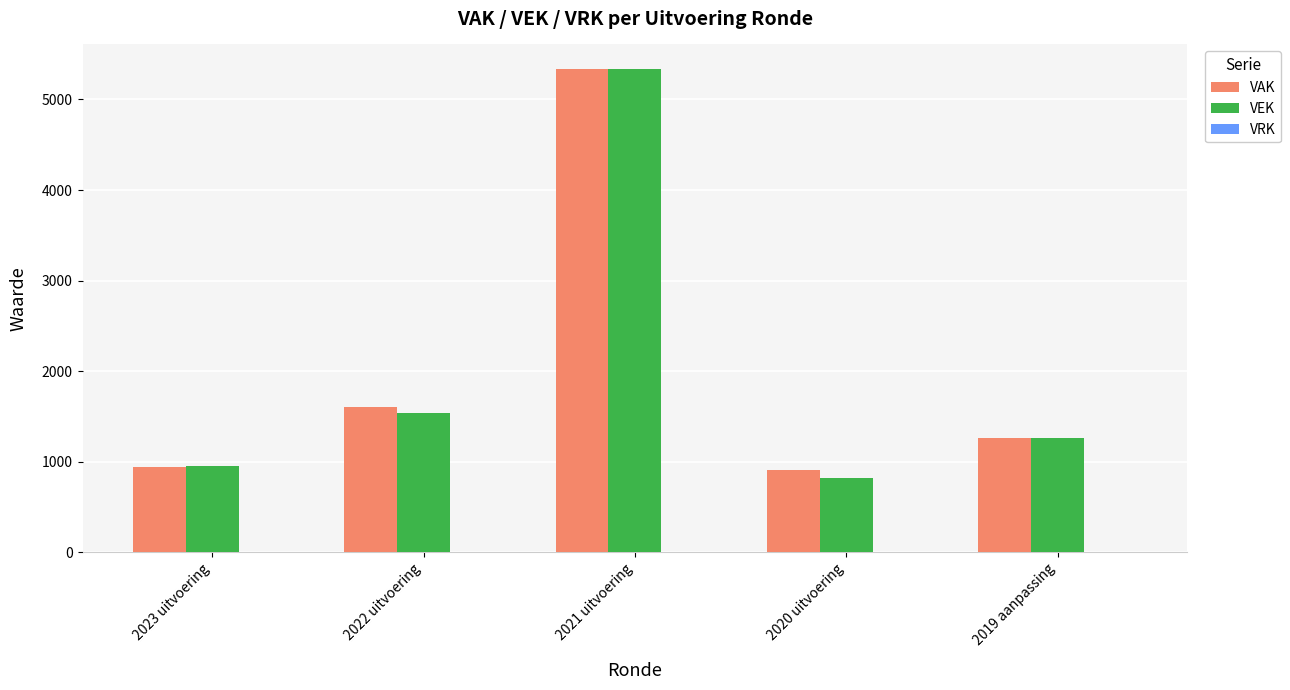

List the labels in order of VEK value, smallest first.

2020 uitvoering, 2023 uitvoering, 2019 aanpassing, 2022 uitvoering, 2021 uitvoering